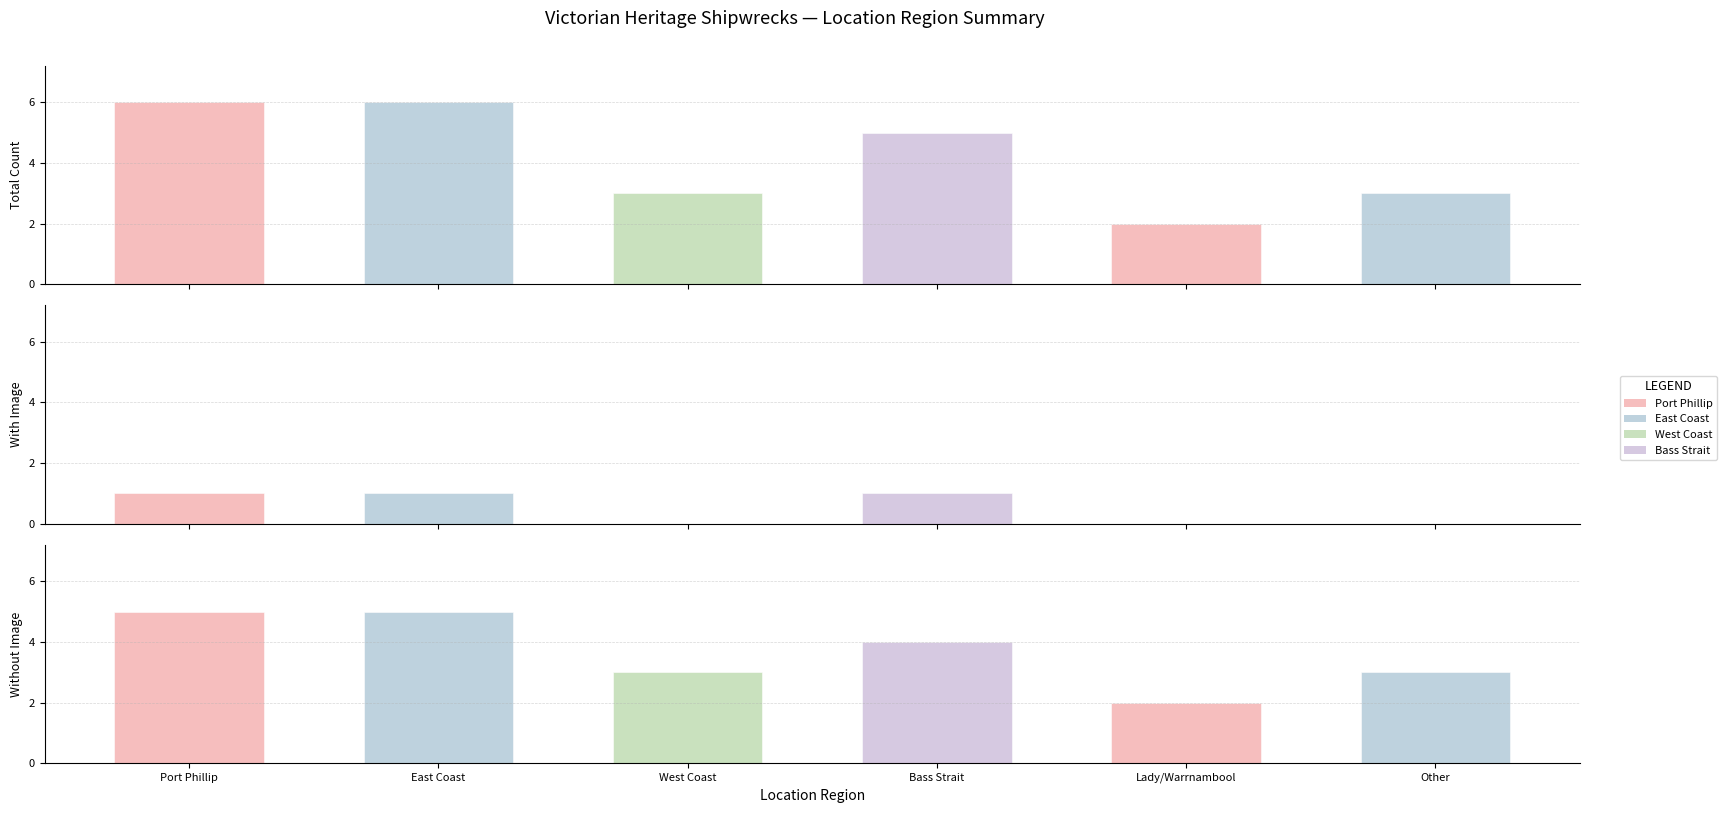

At West Coast, list the series in order from largest to smallest.

Total Count, Without Image, With Image